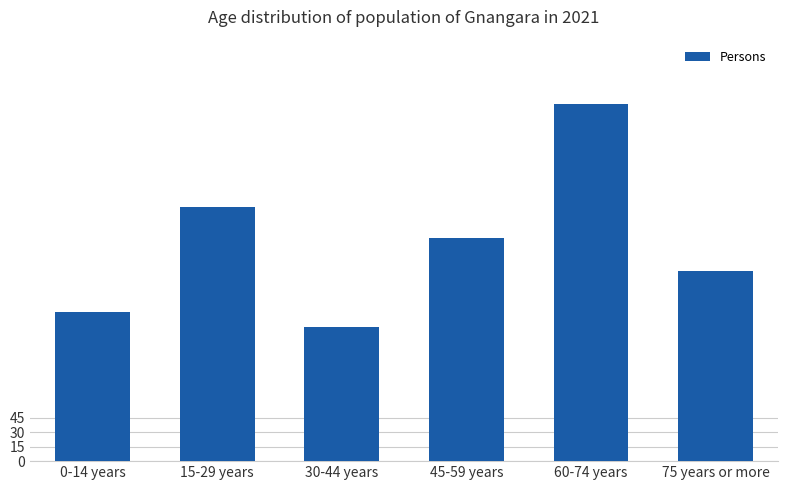

Reading left to right, transcribe all the data shown in this chart.

154	263	139	231	370	197